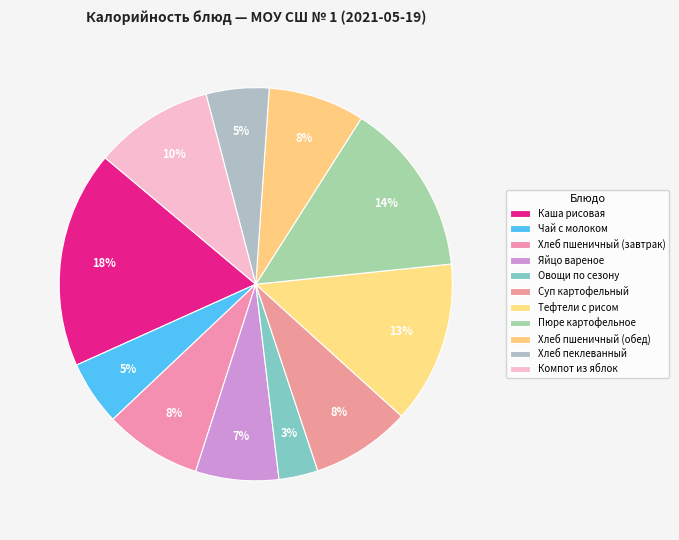

The Хлеб пшеничный (обед) slice represents 2% of the pie. True or false?

False